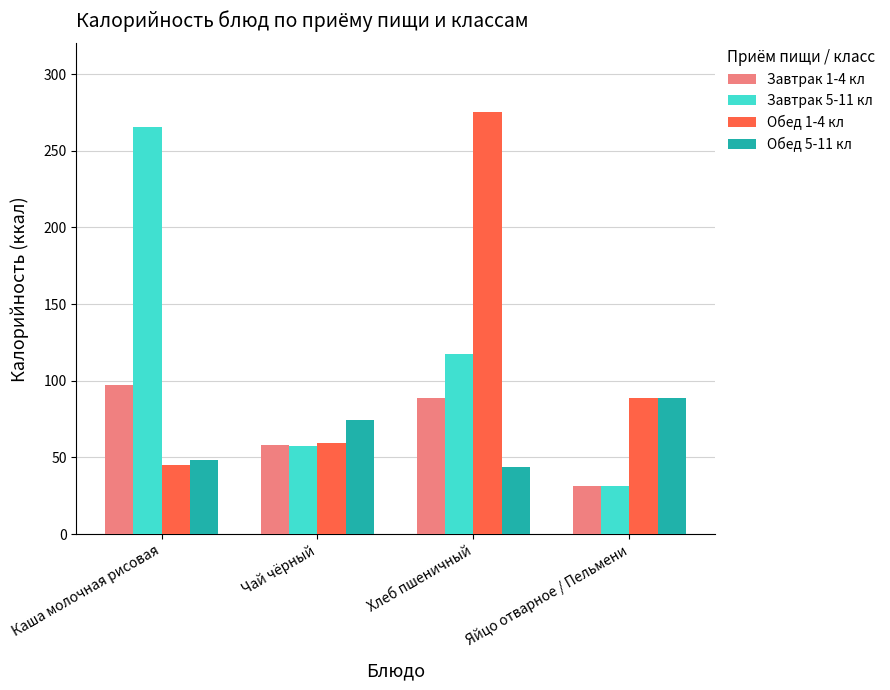

At which category does the chart reach its peak across all series?

Хлеб пшеничный